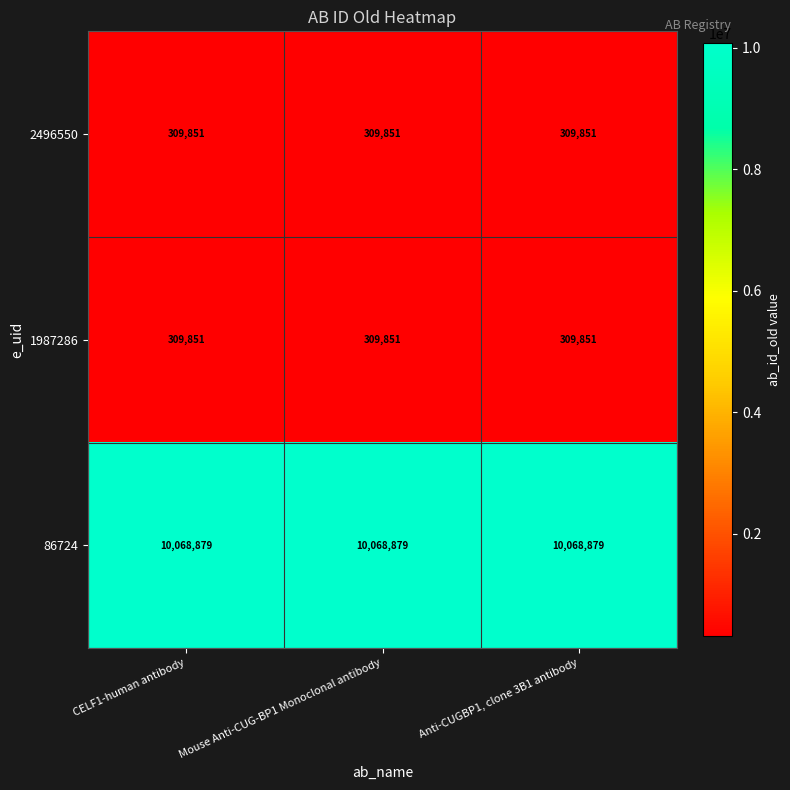

Count the number of categories in the chart.

3